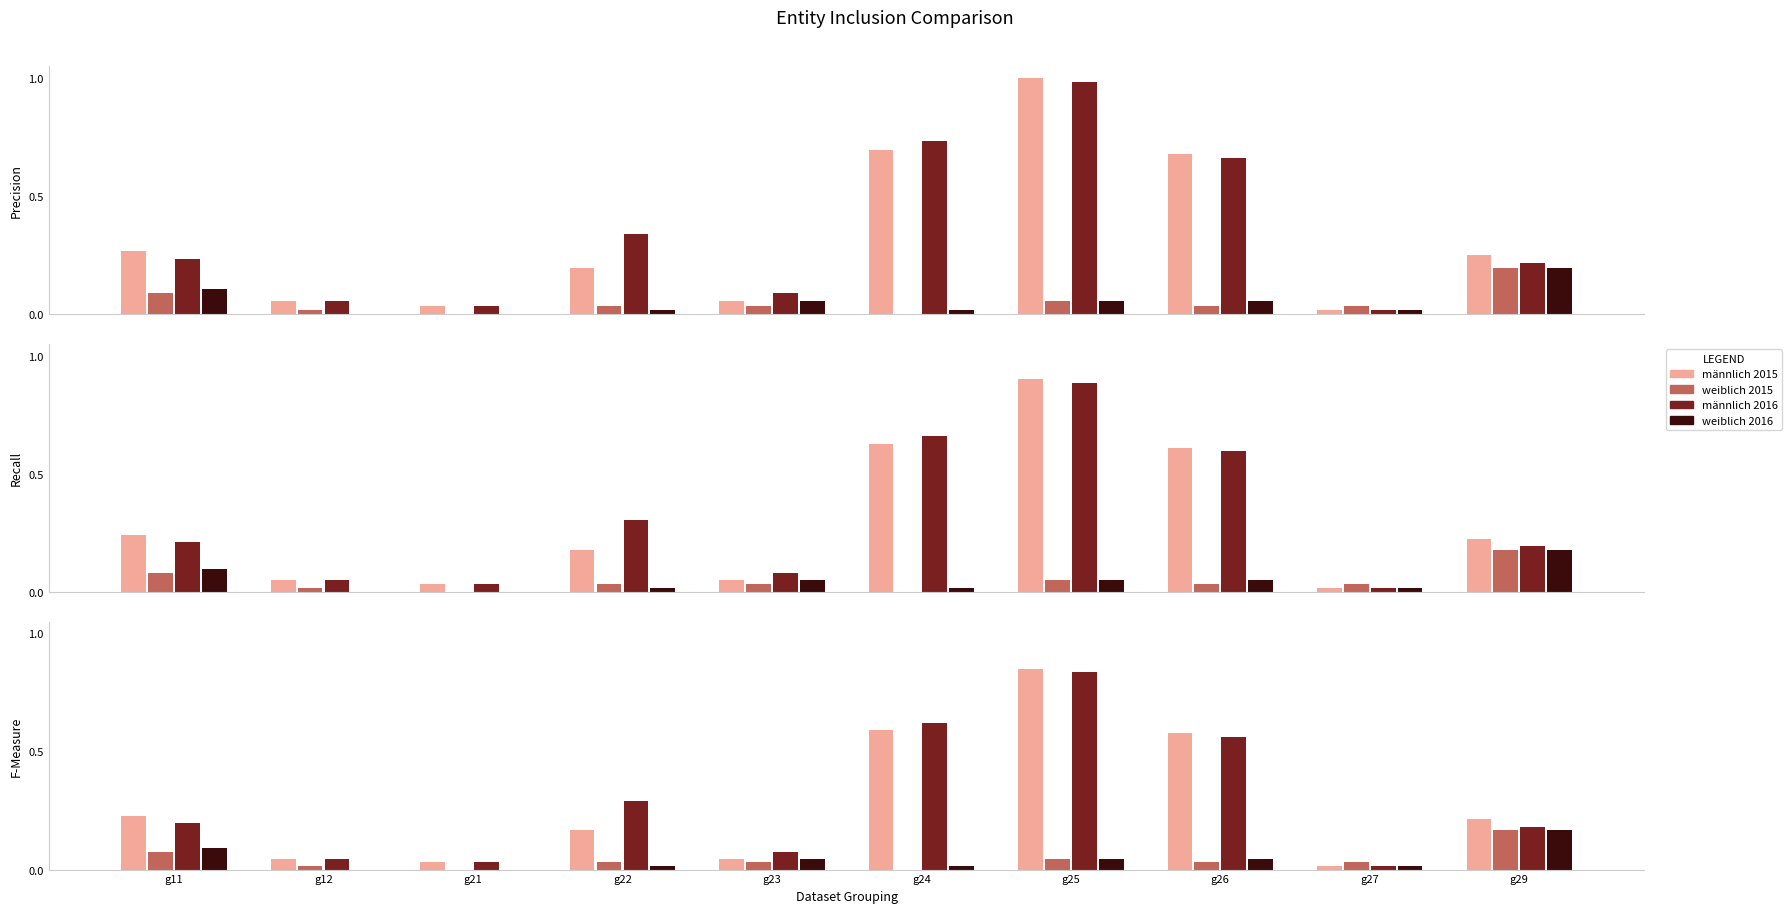

Reading left to right, transcribe all the data shown in this chart.

männlich 2015: 0.2	0.0	0.0	0.2	0.0	0.6	0.8	0.6	0.0	0.2
weiblich 2015: 0.1	0.0	0.0	0.0	0.0	0.0	0.0	0.0	0.0	0.2
männlich 2016: 0.2	0.0	0.0	0.3	0.1	0.6	0.8	0.6	0.0	0.2
weiblich 2016: 0.1	0.0	0.0	0.0	0.0	0.0	0.0	0.0	0.0	0.2